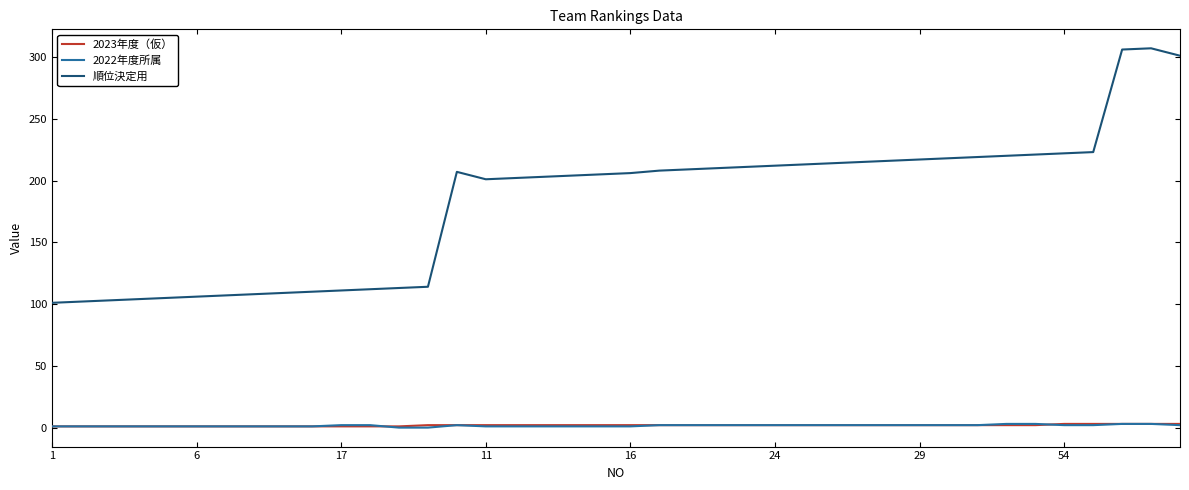

True or false: 順位決定用 and 2022年度所属 cross at least once.

False